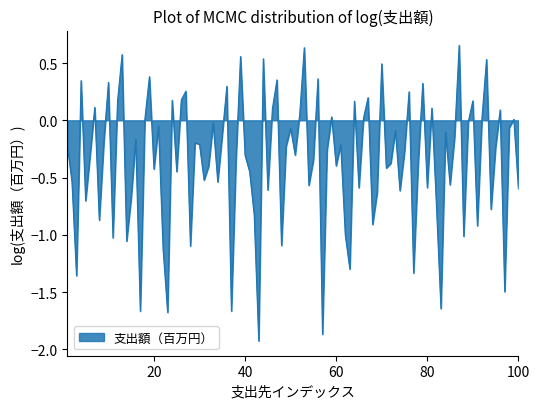

What is the difference between the maximum and minimum values?

2.6